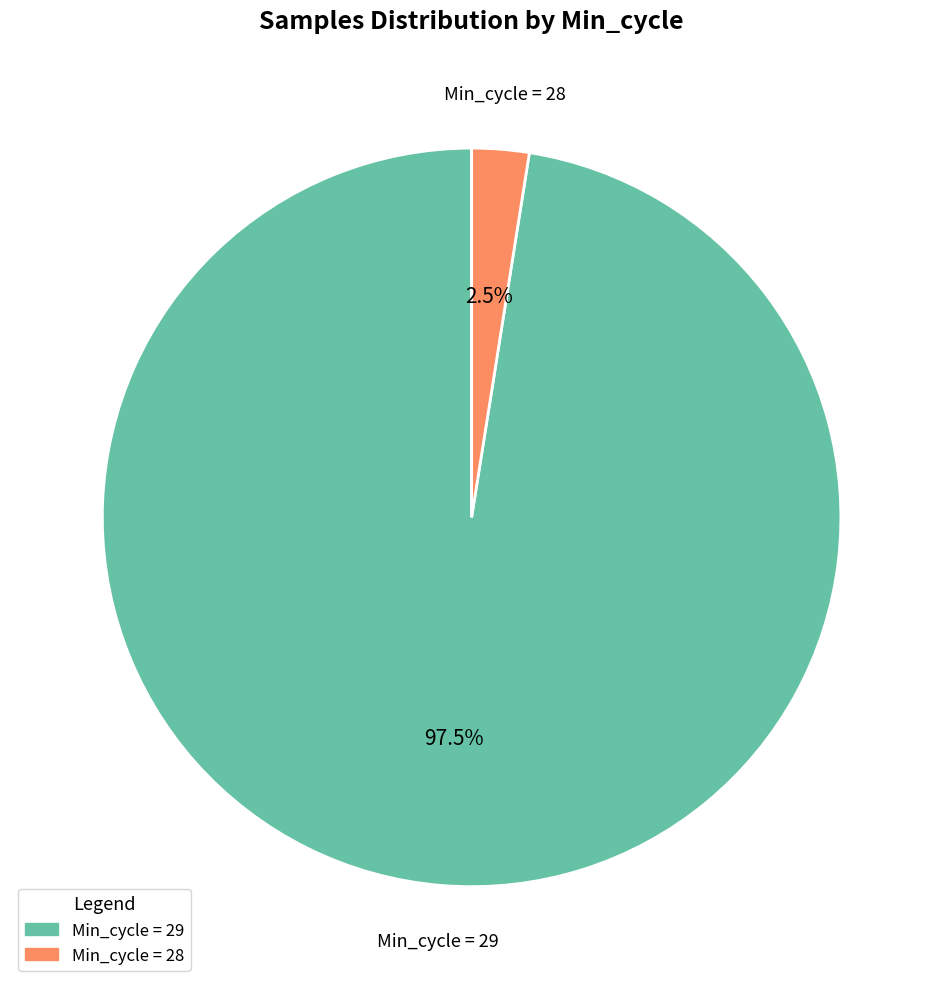

How many segments does this pie chart have?

2